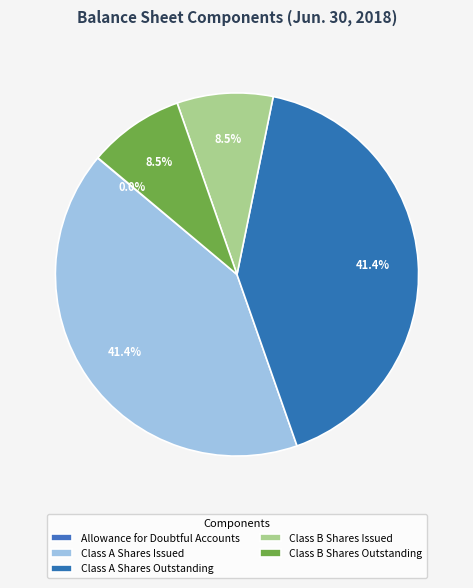

What is the ratio of the value at Class A Shares Issued to the value at Class A Shares Outstanding?

1.0